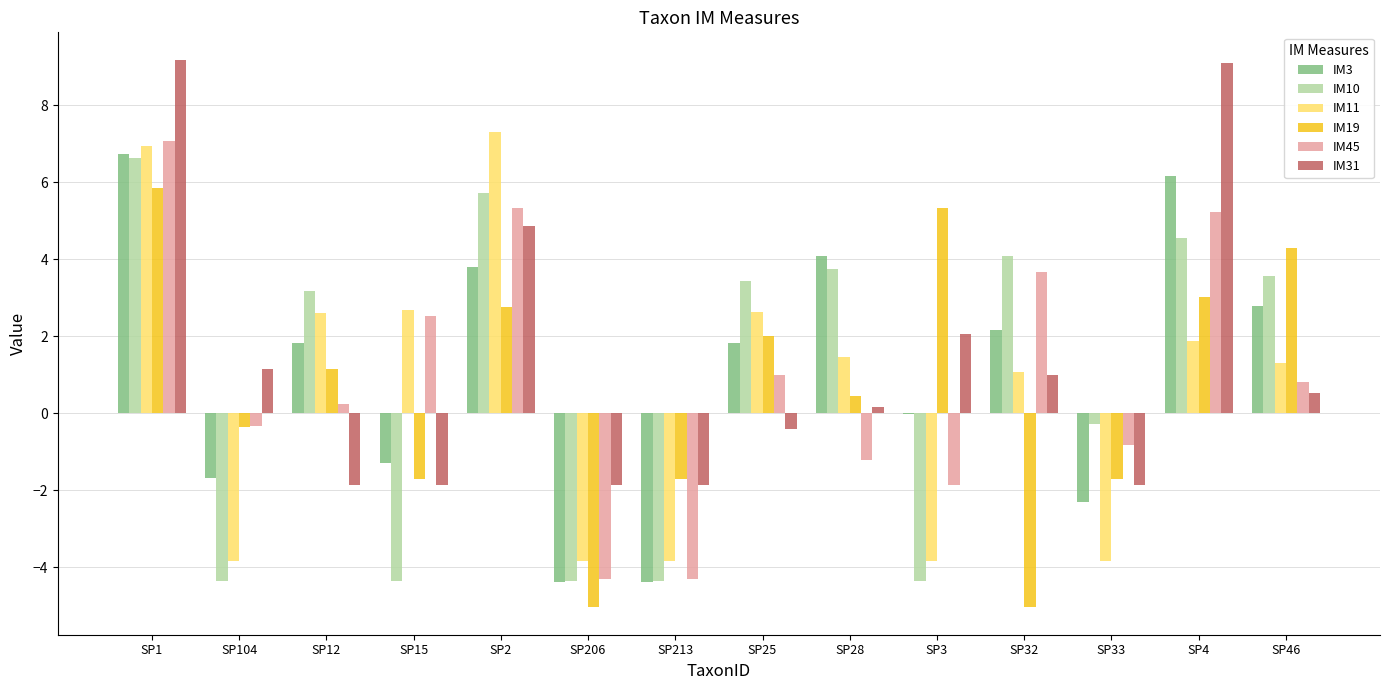

Are the bars horizontal?

No